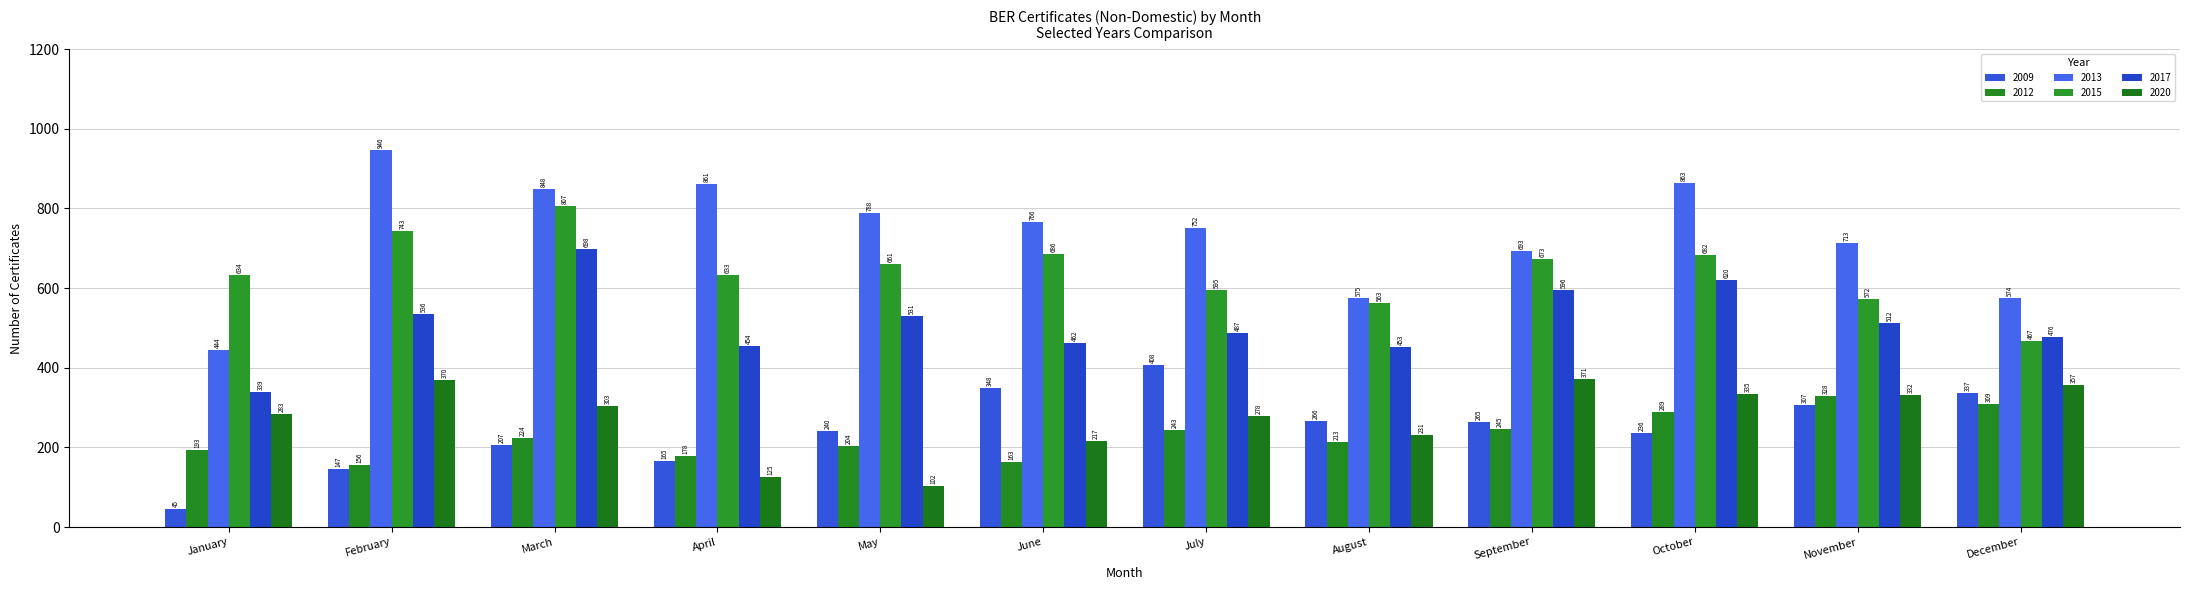

Which series changed the most between August and October?

2013